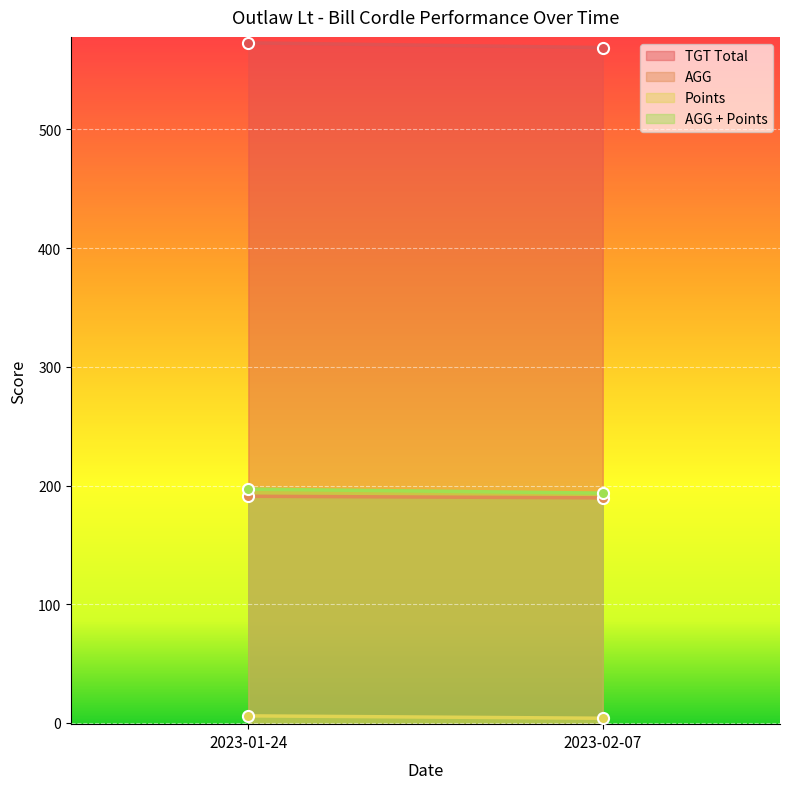

What is the maximum value for AGG?

191.0